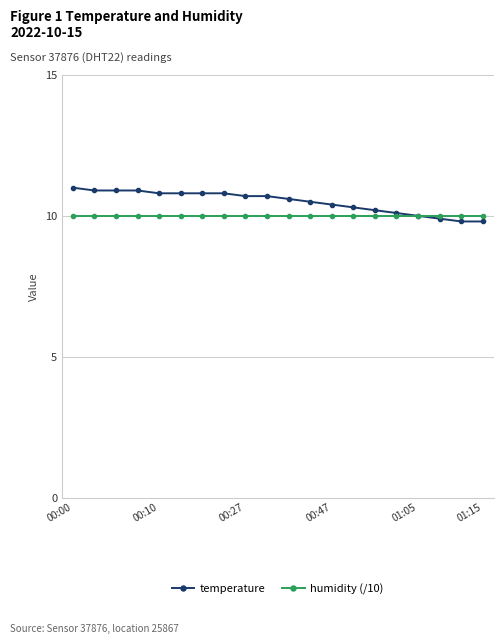

What is the value of the temperature point at the 6th from the left?

10.8